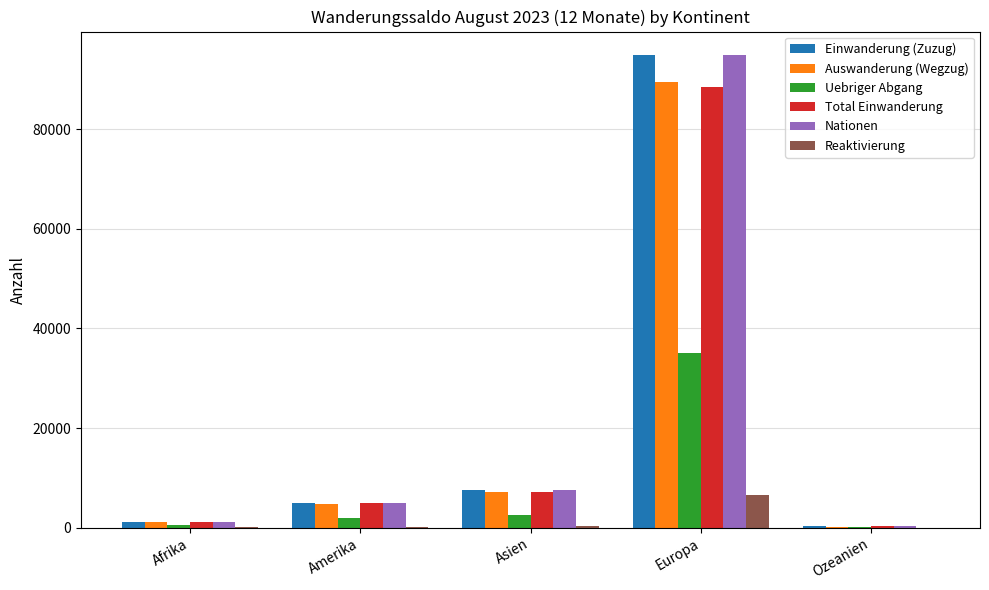

At which category is the sum across all series the highest?

Europa